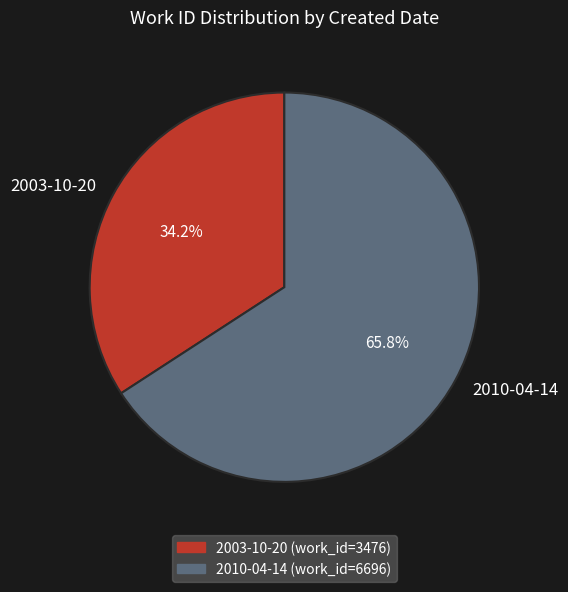

To the nearest percent, what is the difference between the largest and smallest slice percentages?

32%